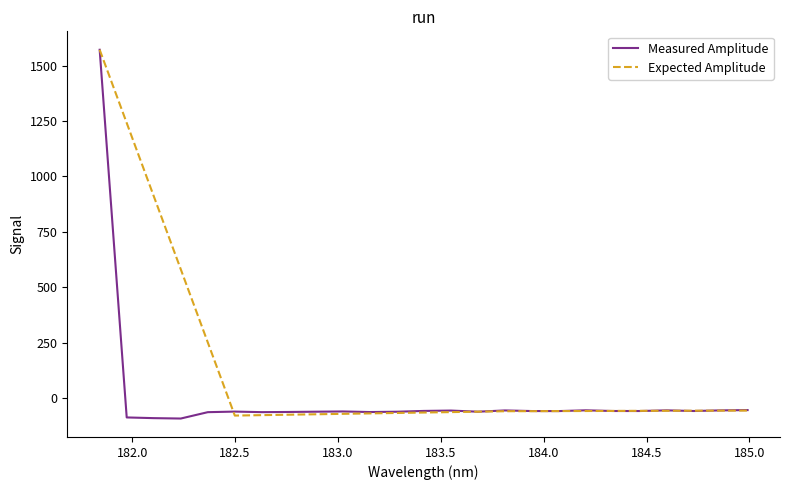

Which series has the largest total across all categories?

Expected Amplitude